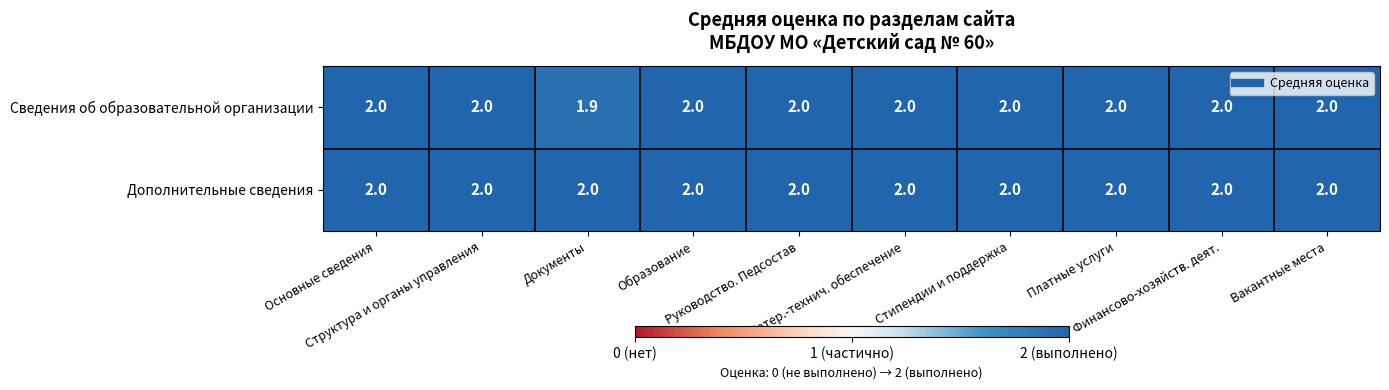

How many categories are shown in the chart?

10